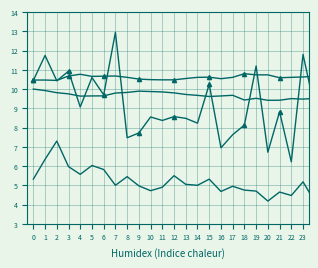

How many lines are shown in the chart?

4